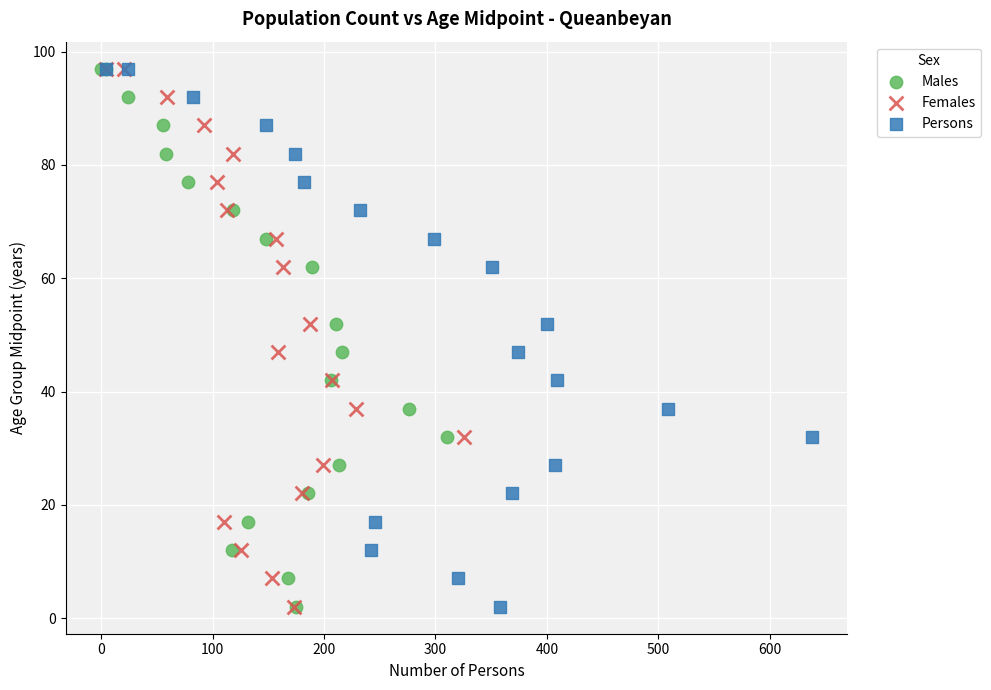

What are all the series names shown in the legend?

Males, Females, Persons